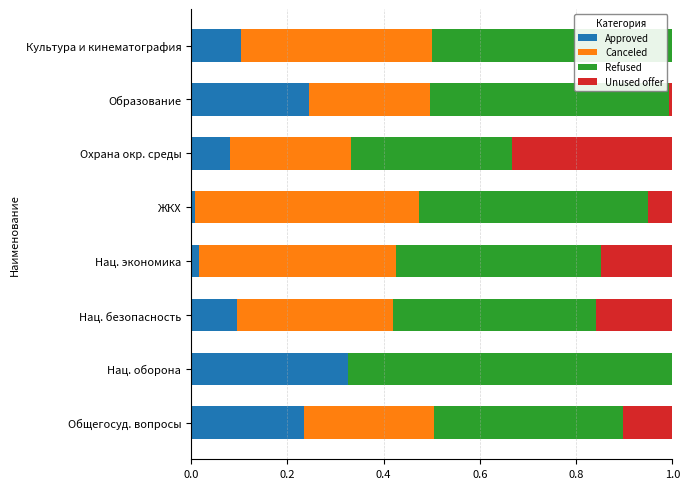

What is the total value across all series at Культура и кинематография?

1.0